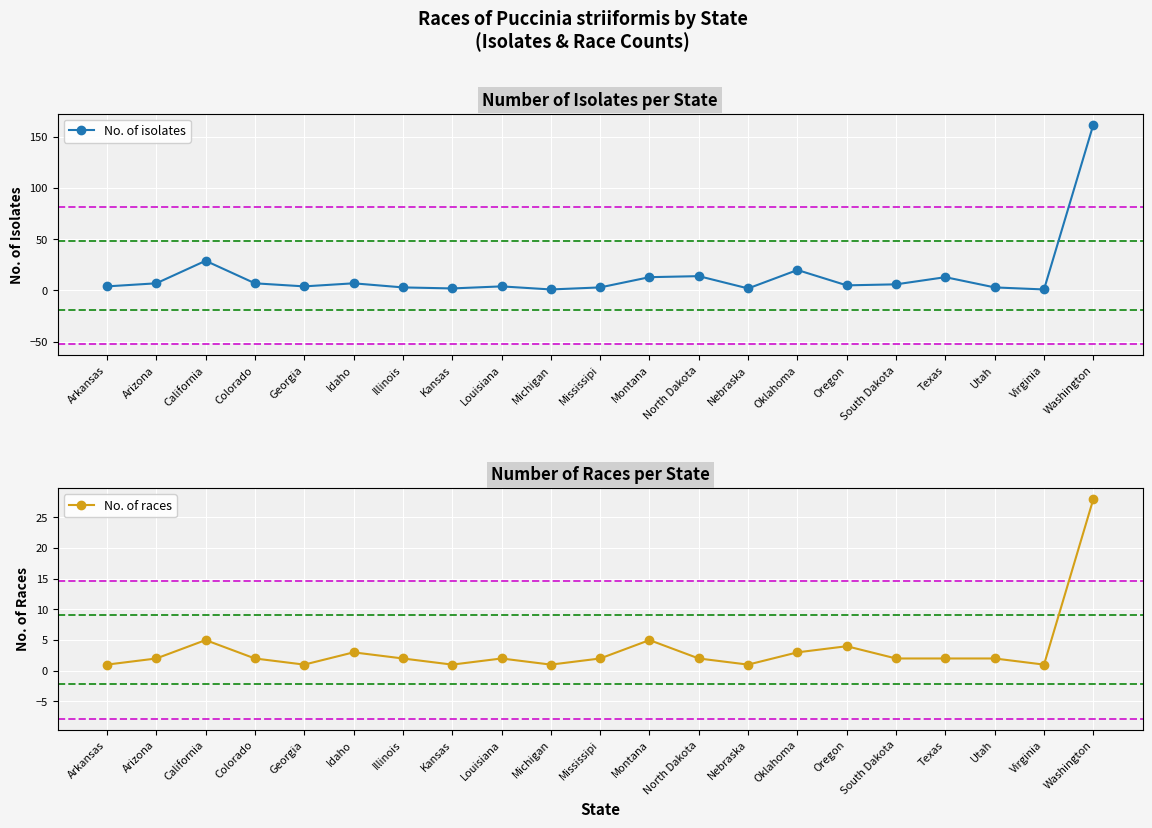

What is the value of the No. of isolates point at the 9th from the left?

4